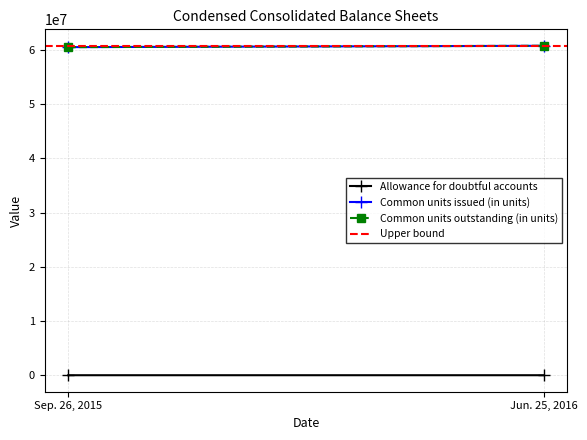

The Common units outstanding (in units) series shows 18999044 at Jun. 25, 2016. True or false?

False